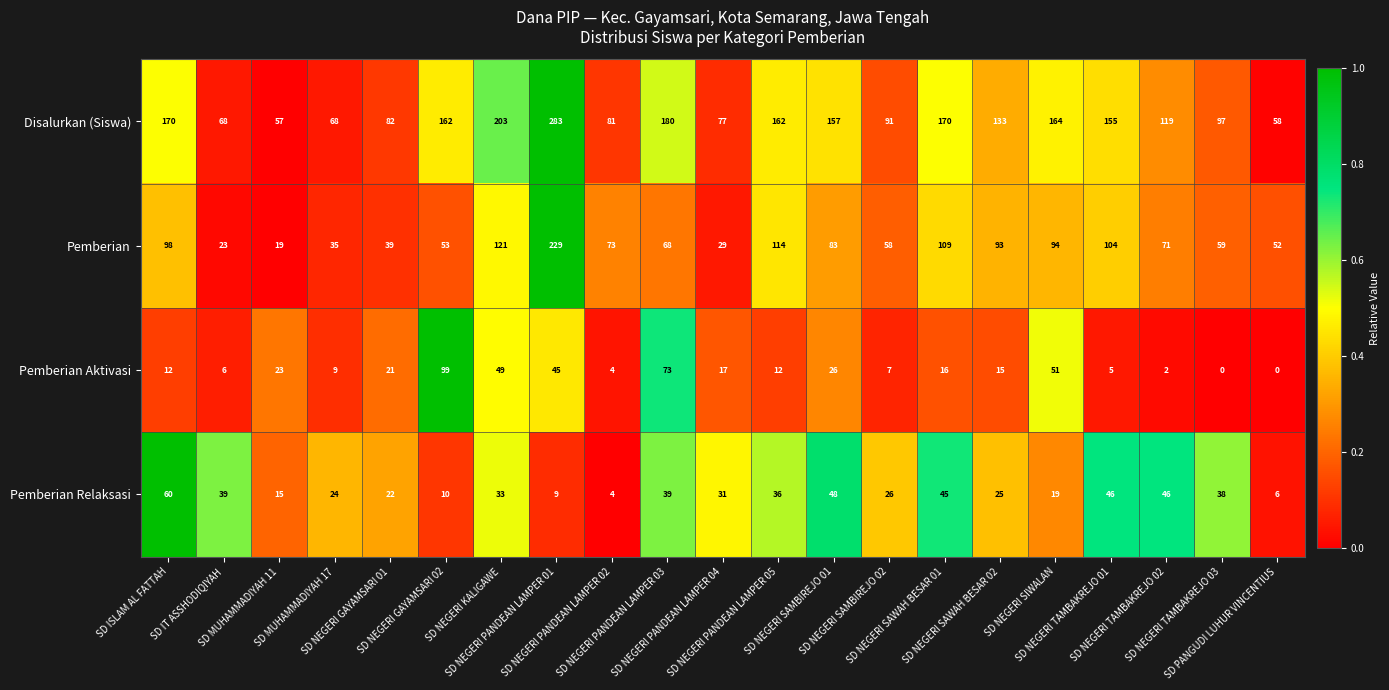

Rank the series at SD NEGERI TAMBAKREJO 02 from lowest to highest value.

Pemberian Aktivasi, Pemberian Relaksasi, Pemberian, Disalurkan (Siswa)